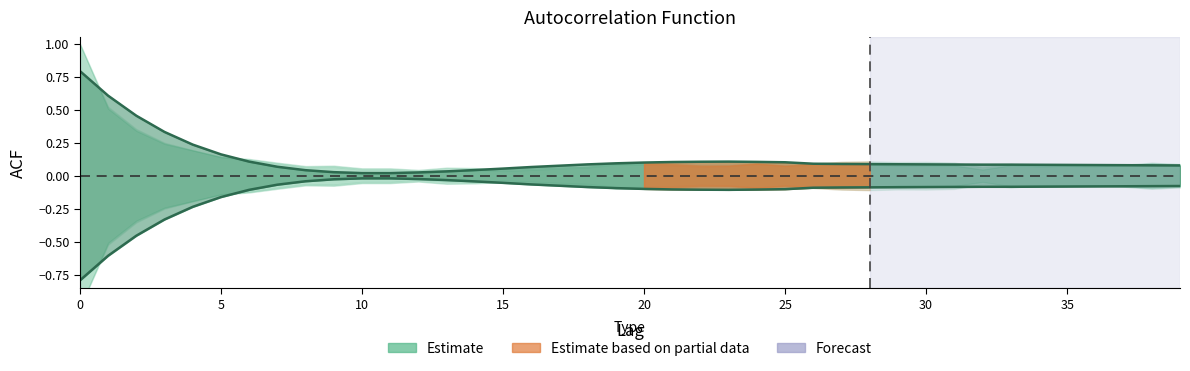

What is the value of the acf_shown_smooth (neg) point at the 28th from the left?

-0.1